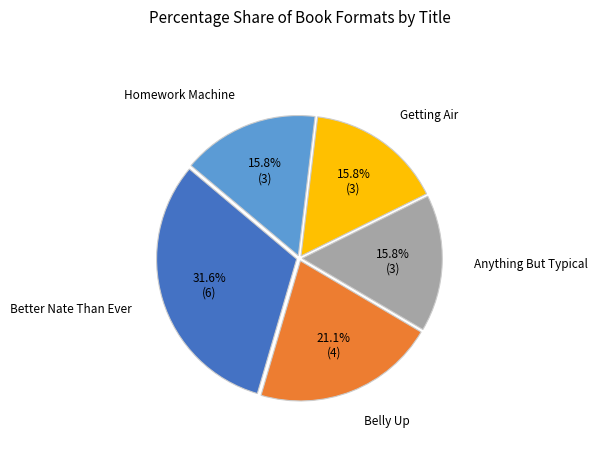

Does any single category account for the majority?

No